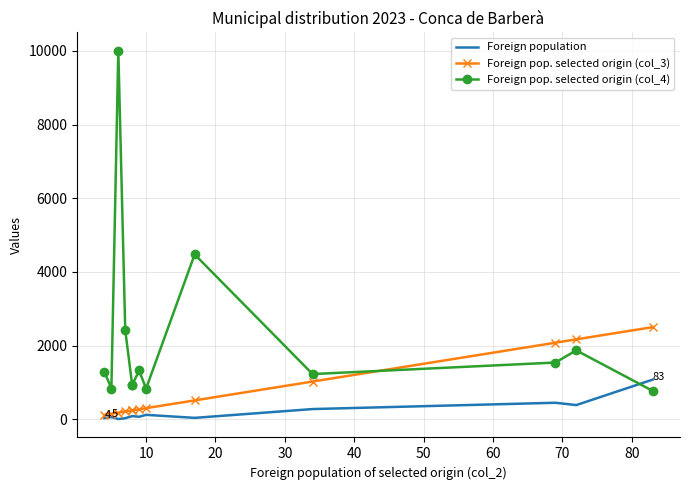

Reading left to right, extract all data points from this chart.

Foreign population: 31	60	6	29	86	86	68	120	38	277	448	385	1075
Foreign pop. selected origin (col_3): 120	151	181	211	241	241	271	301	512	1024	2078	2169	2500
Foreign pop. selected origin (col_4): 1290	833	10000	2414	930	930	1324	833	4474	1227	1540	1870	772